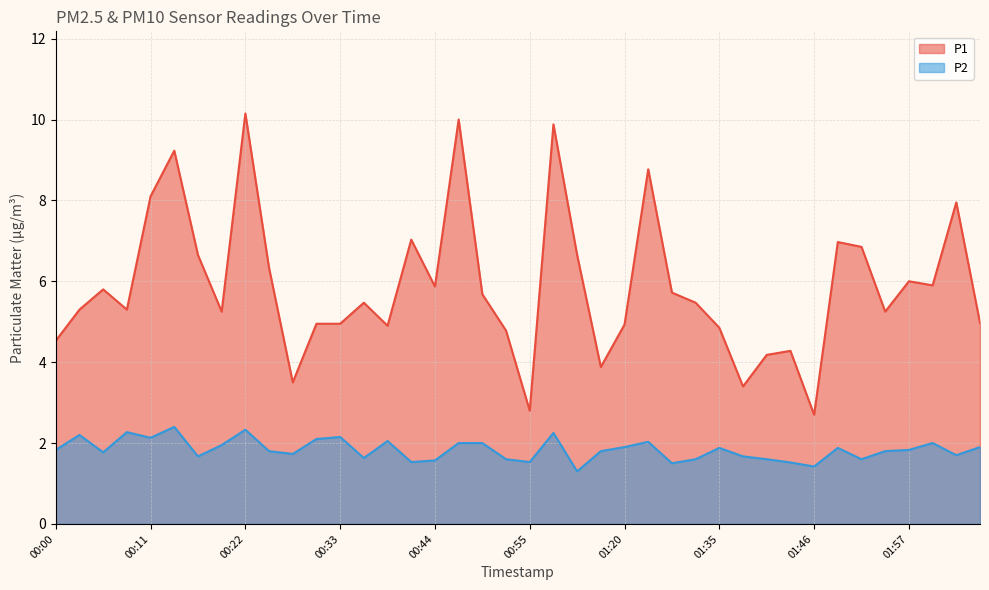

Rank the series by their maximum value, from highest to lowest.

P1, P2